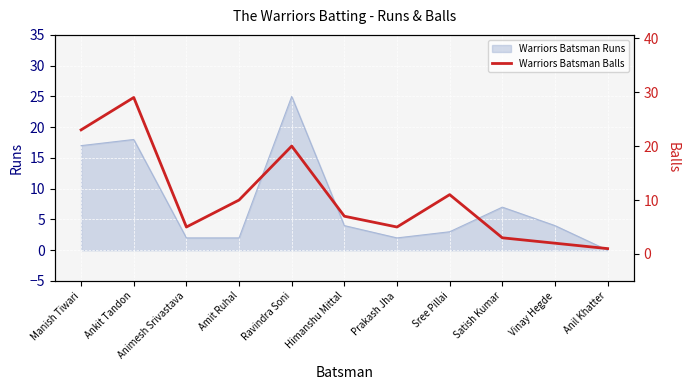

At which category does the chart reach its peak across all series?

Ankit Tandon